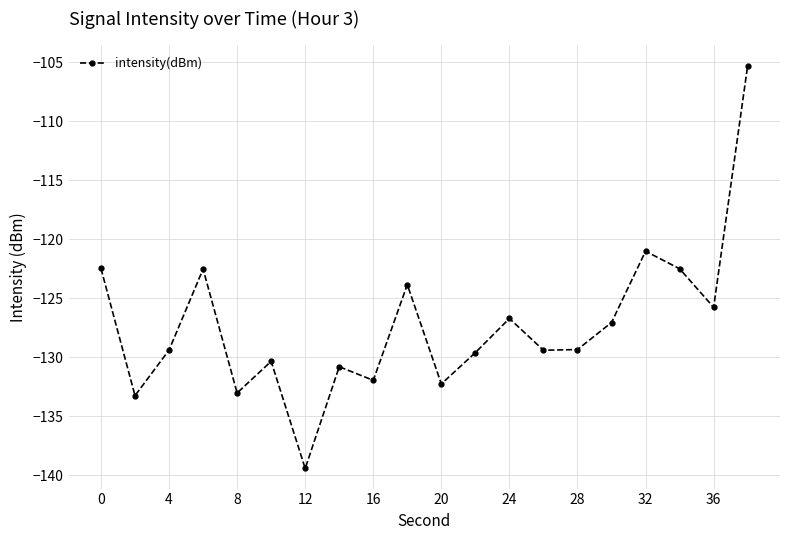

Reading left to right, list all the values displayed in this chart.

-122.5	-133.3	-129.4	-122.5	-133.0	-130.4	-139.4	-130.8	-132.0	-123.9	-132.3	-129.6	-126.7	-129.4	-129.4	-127.1	-121.0	-122.5	-125.8	-105.3